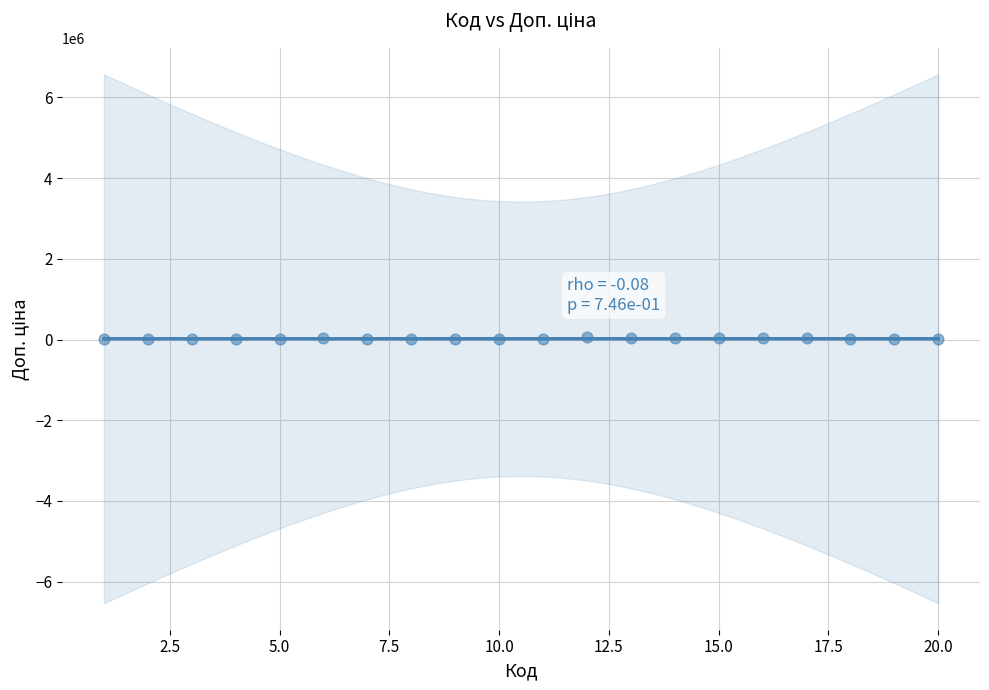

What is the range of X values (max minus min)?

19.0